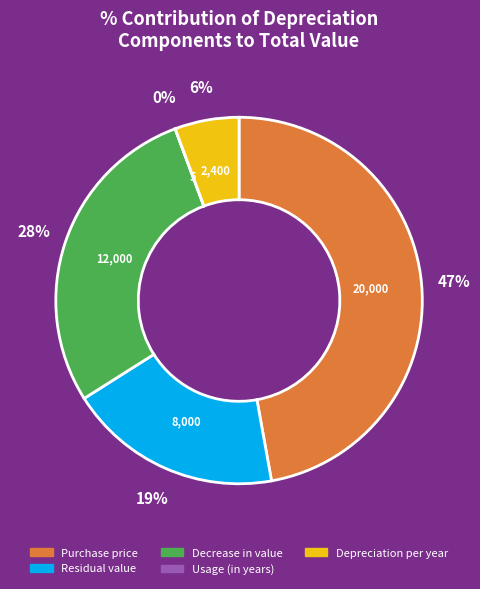

Combined, do Depreciation per year and Residual value account for over 50%?

No